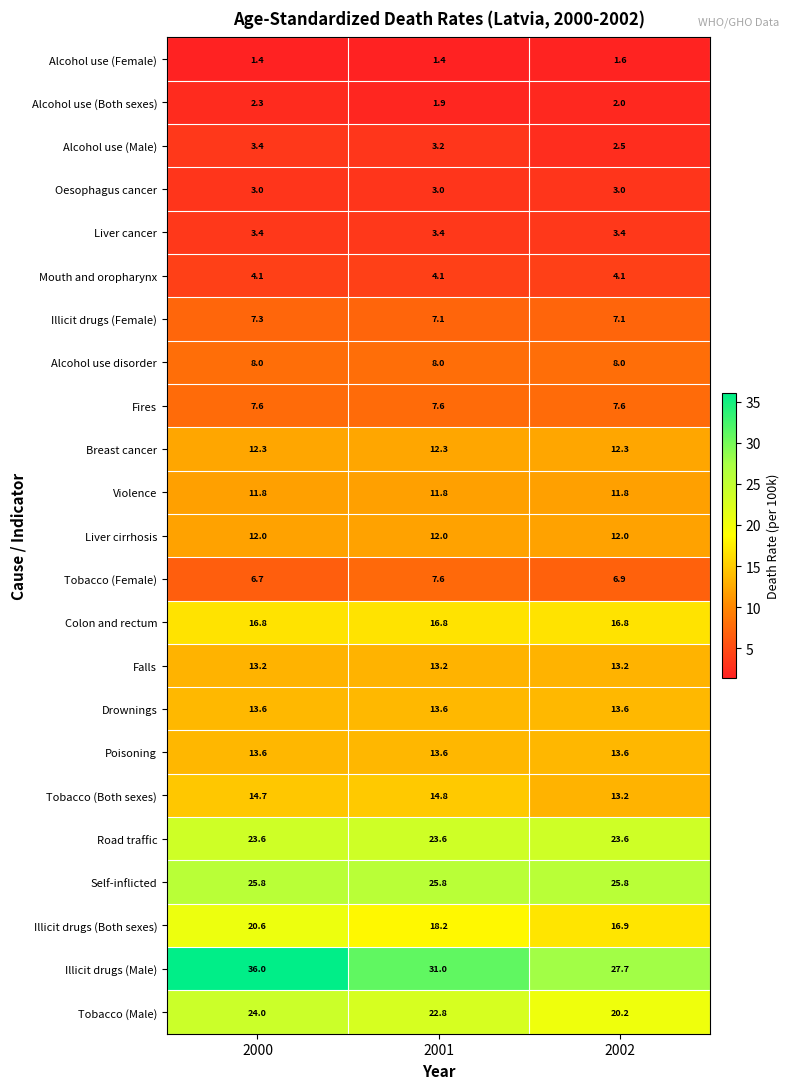

The value of Alcohol use (Male) at 2001 is 5.4. True or false?

False